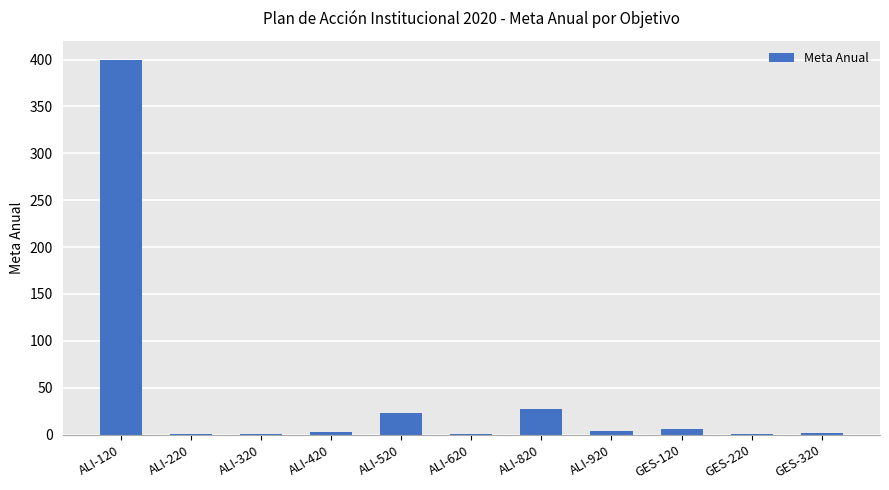

What is the sum of all values?

469